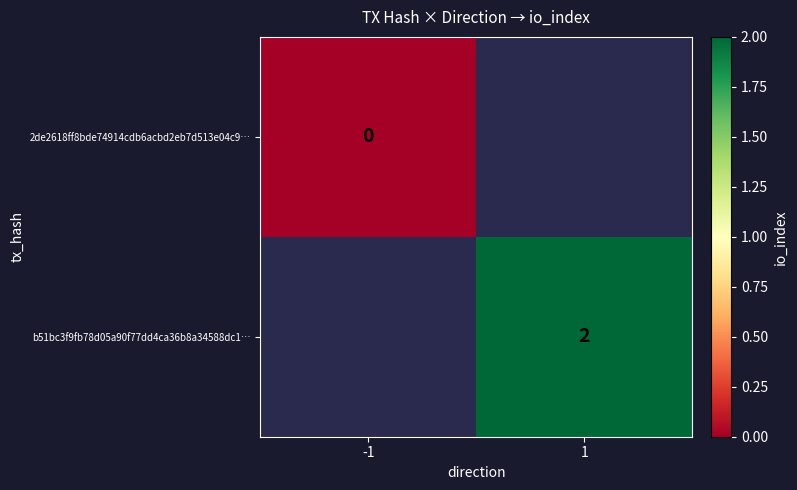

Rank the series by their average value, from lowest to highest.

2de2618ff8bde74914cdb6acbd2eb7d513e04c9…, b51bc3f9fb78d05a90f77dd4ca36b8a34588dc1…